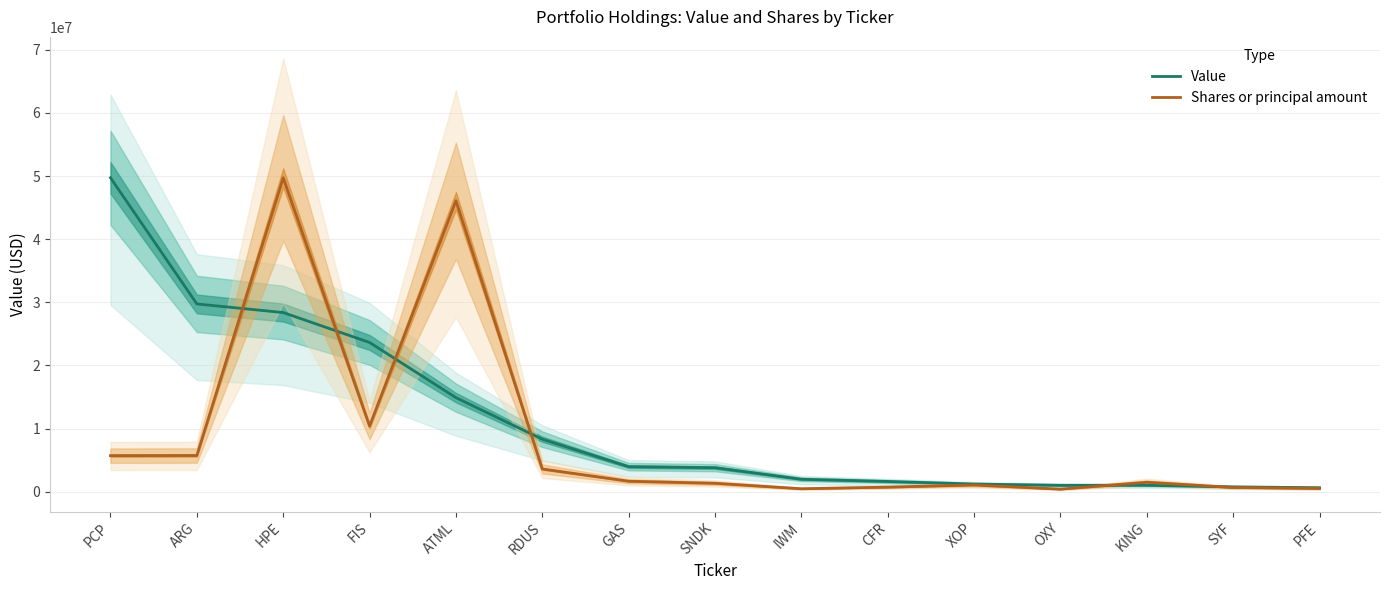

What is the difference between the maximum and minimum values in the Value series?

49100000.0